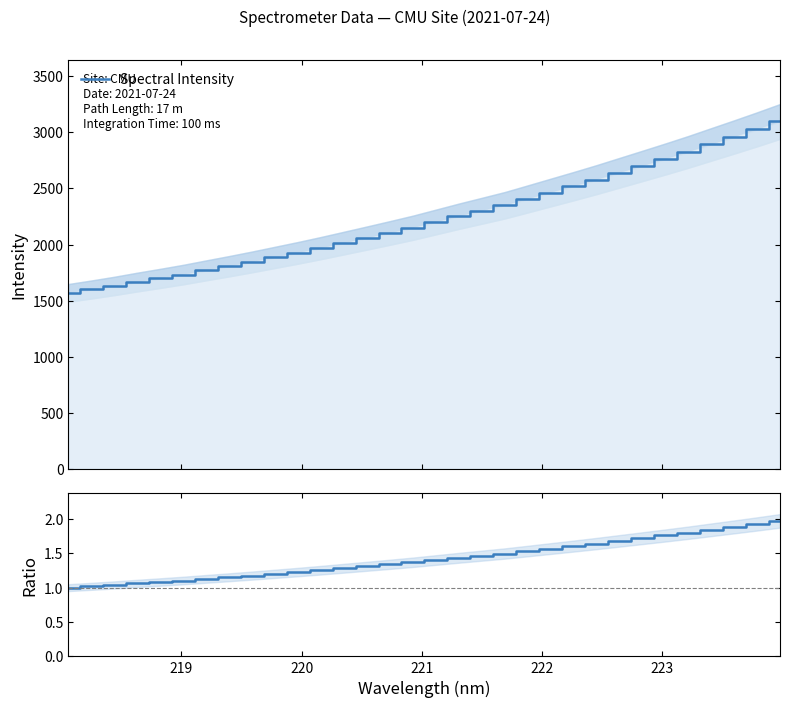

True or false: Spectral Intensity and Ratio to first point intersect in this chart.

False